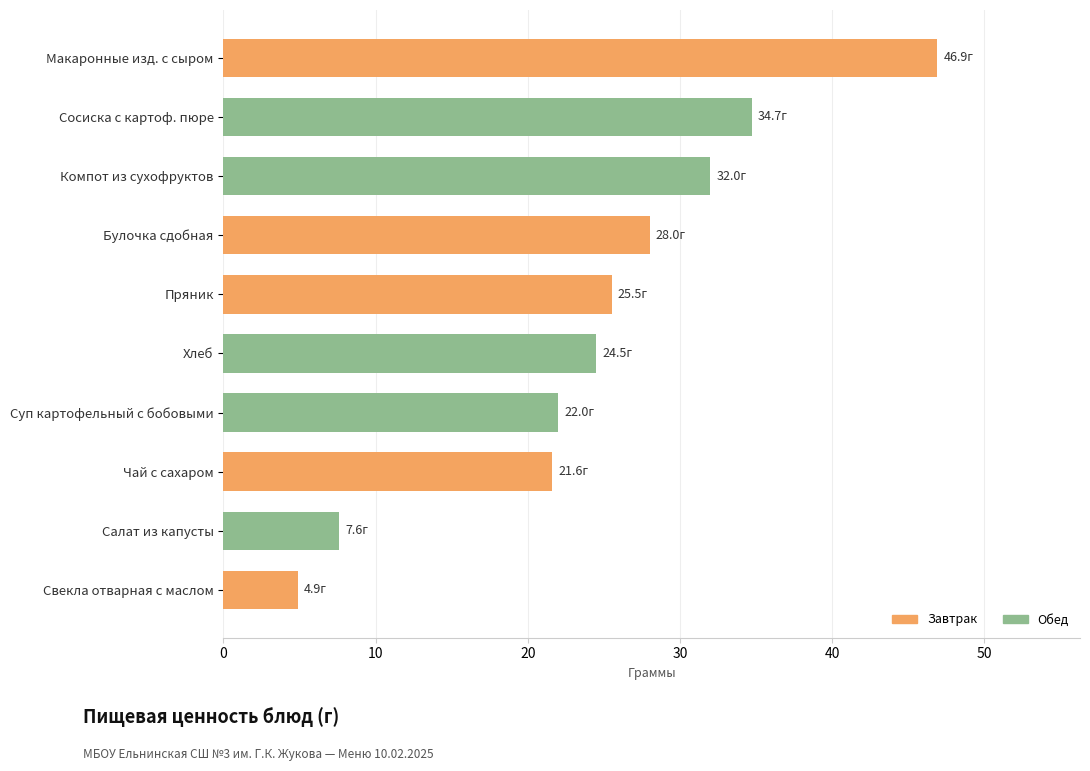

Which has a higher value, Суп картофельный с бобовыми or Макаронные изд. с сыром?

Макаронные изд. с сыром